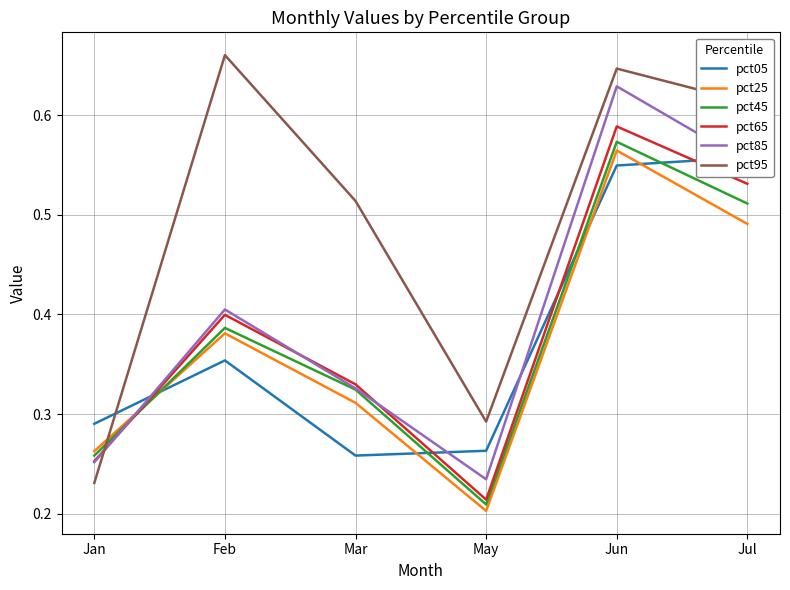

Which series has the widest spread of values?

pct95